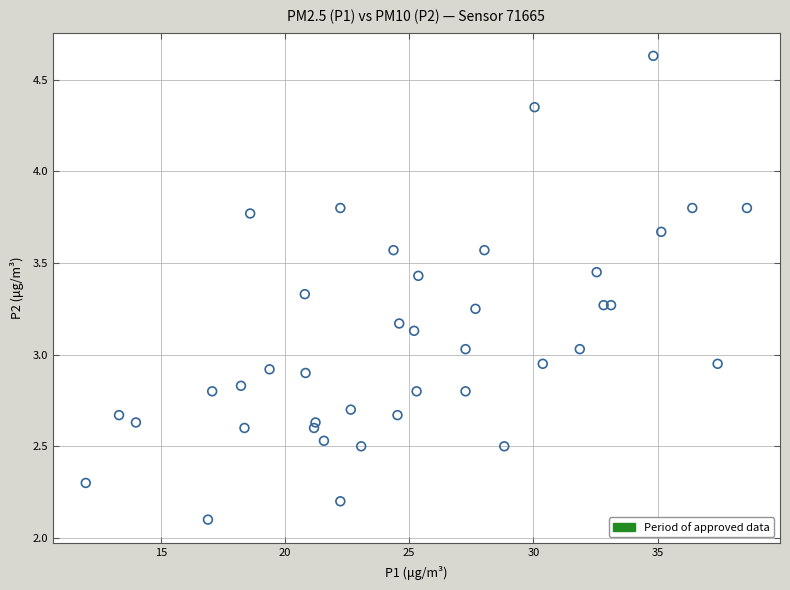

What is the range of X values (max minus min)?

26.6